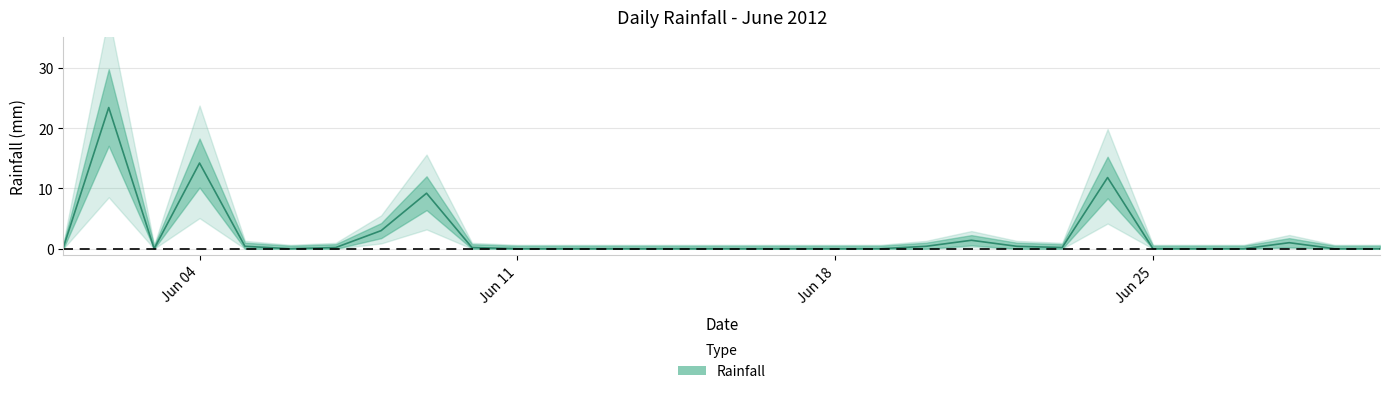

Rank the categories by value from highest to lowest.

2012-06-02, 2012-06-04, 2012-06-24, 2012-06-09, 2012-06-08, 2012-06-21, 2012-06-28, 2012-06-05, 2012-06-20, 2012-06-22, 2012-06-01, 2012-06-07, 2012-06-10, 2012-06-23, 2012-06-03, 2012-06-06, 2012-06-11, 2012-06-12, 2012-06-13, 2012-06-14, 2012-06-15, 2012-06-16, 2012-06-17, 2012-06-18, 2012-06-19, 2012-06-25, 2012-06-26, 2012-06-27, 2012-06-29, 2012-06-30